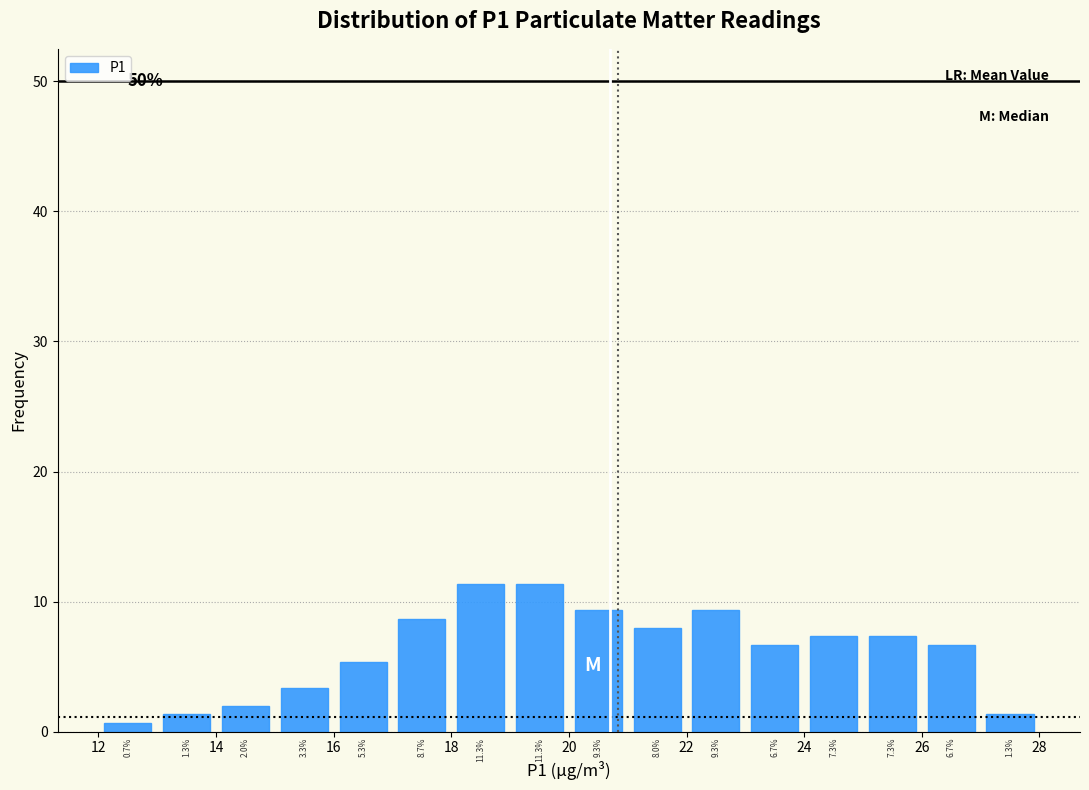

Reading left to right, list every bar in this chart as the range it spans on the x-axis followed by its height.

12 to 13: 0.7
13 to 14: 1.3
14 to 15: 2.0
15 to 16: 3.3
16 to 17: 5.3
17 to 18: 8.7
18 to 19: 11.3
19 to 20: 11.3
20 to 21: 9.3
21 to 22: 8.0
22 to 23: 9.3
23 to 24: 6.7
24 to 25: 7.3
25 to 26: 7.3
26 to 27: 6.7
27 to 28: 1.3